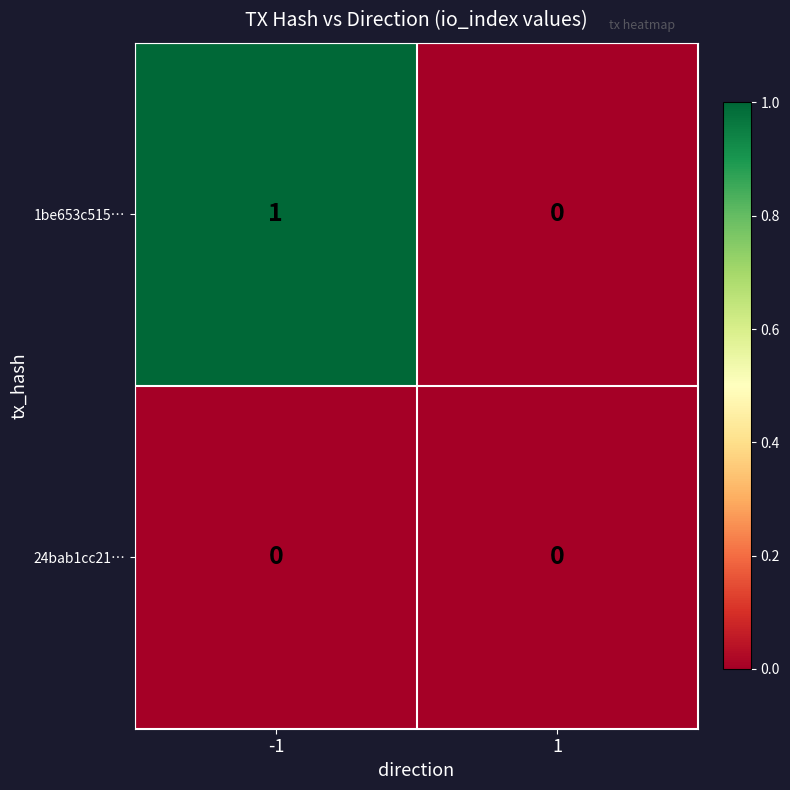

Reading right to left, extract all data points from this chart.

1be653c515…: 0	1
24bab1cc21…: 0	0